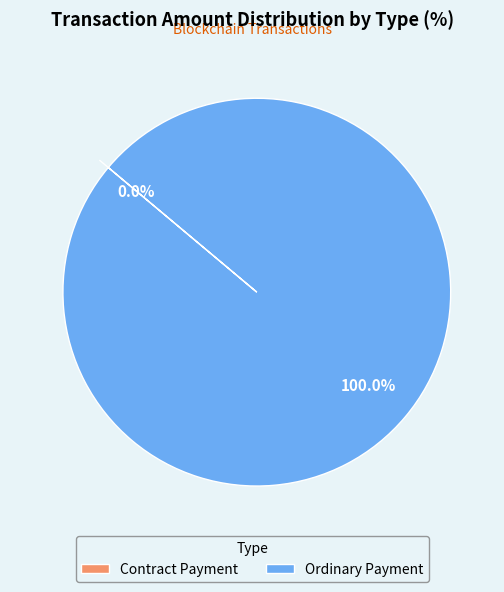

Which has a higher value, Ordinary Payment or Contract Payment?

Ordinary Payment